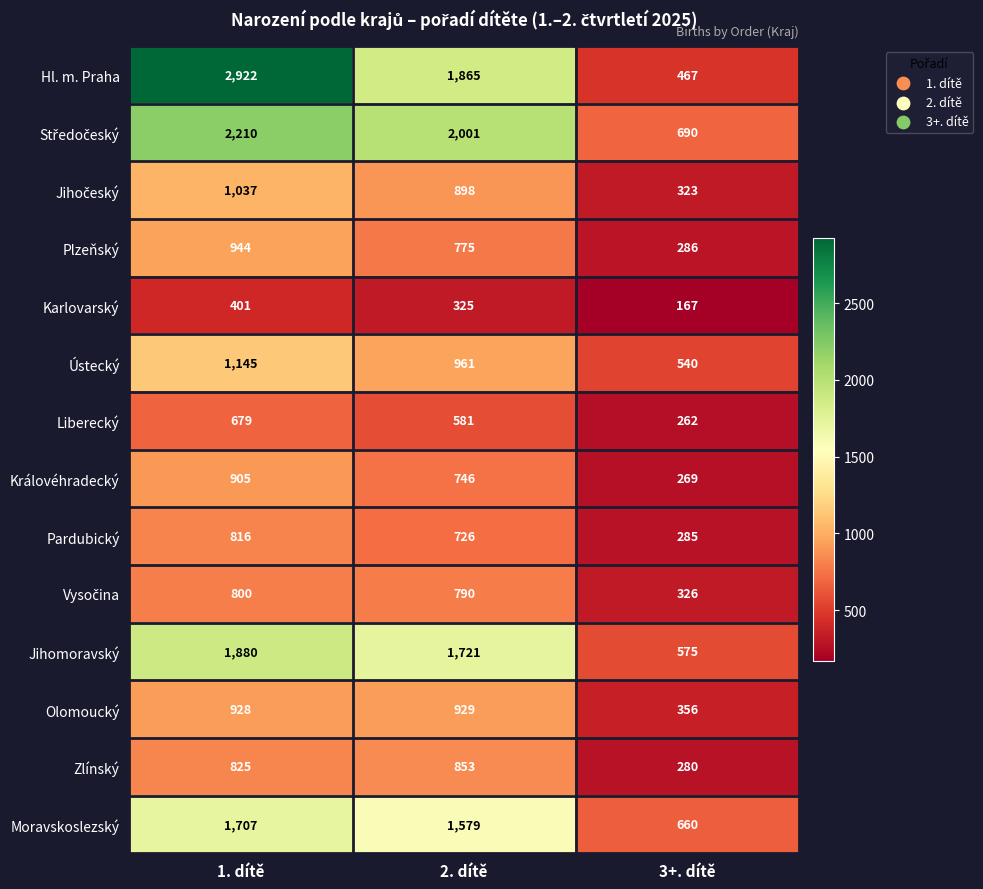

What is the sum of the Pardubický values at 3+. dítě and 1. dítě?

1101